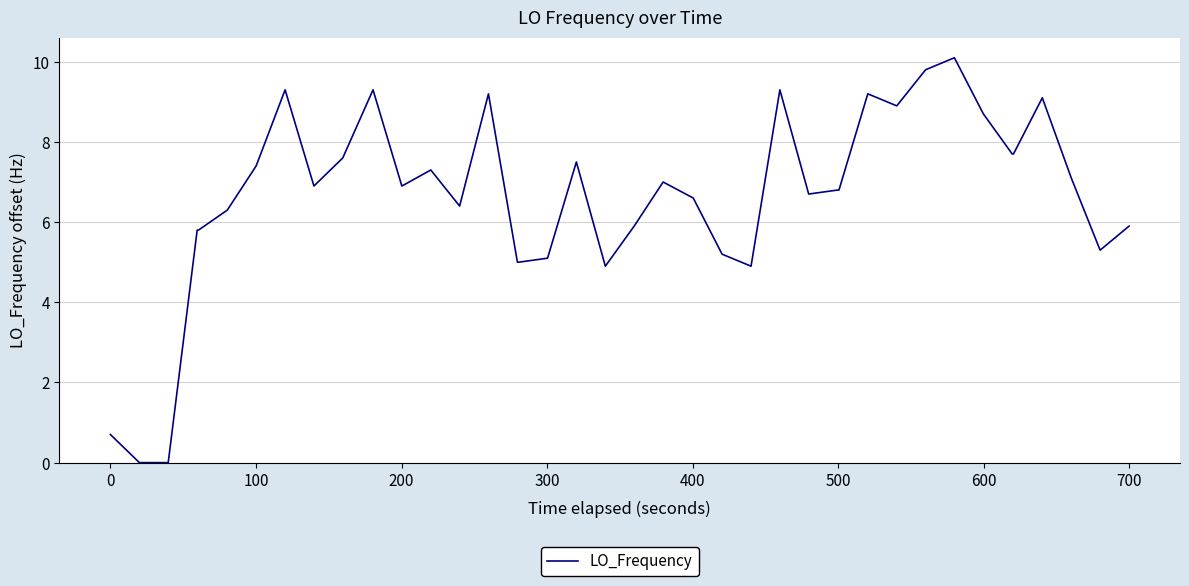

What is the difference between the maximum and minimum values?

10.1